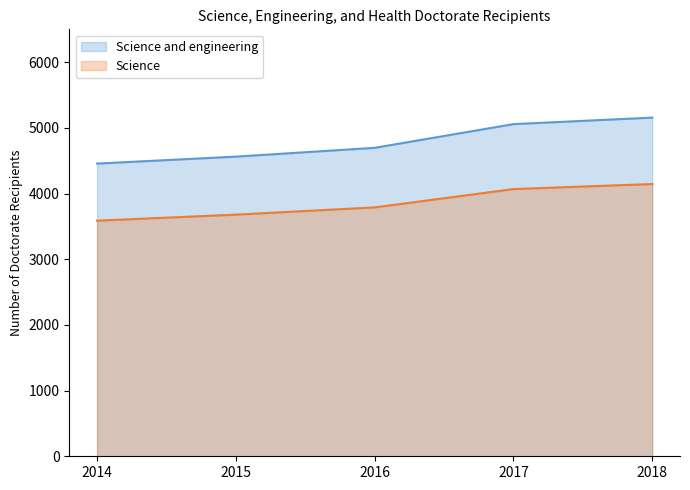

What is the greatest value displayed?

5156